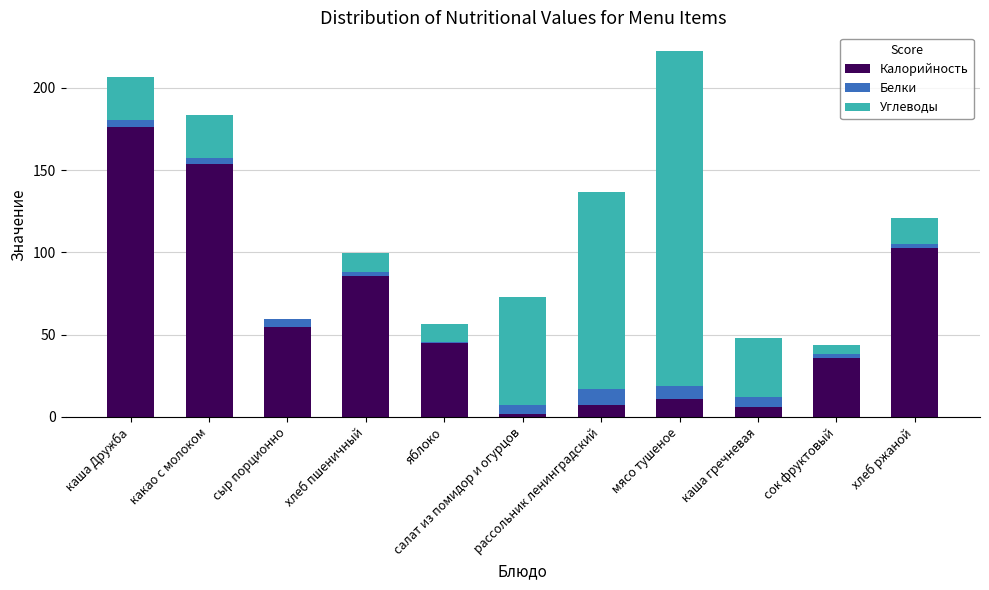

What is the sum of all Калорийность values?

680.0